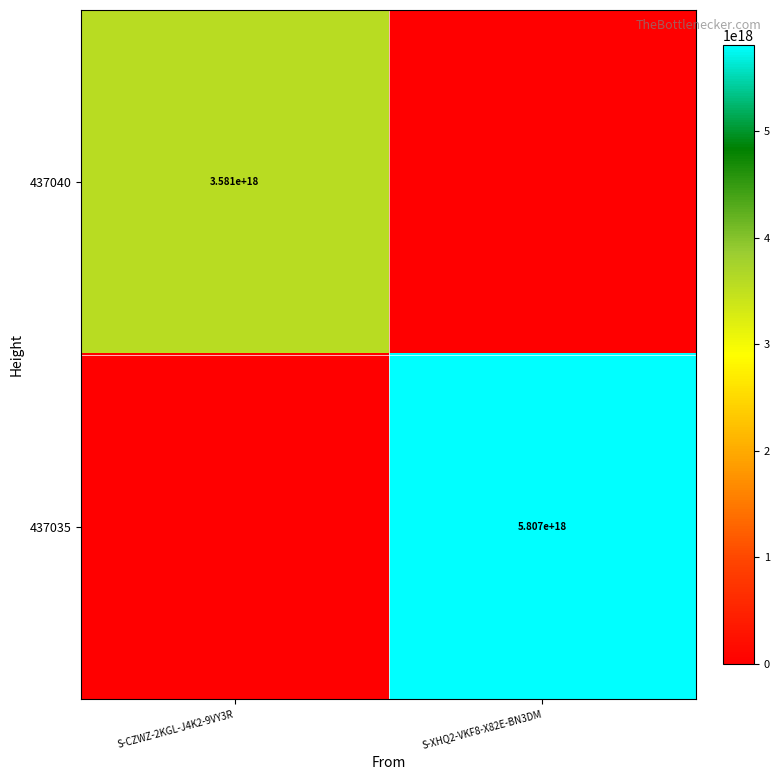

The value of 437035 at S-XHQ2-VKF8-X82E-BN3DM is 2051809338790983680. True or false?

False